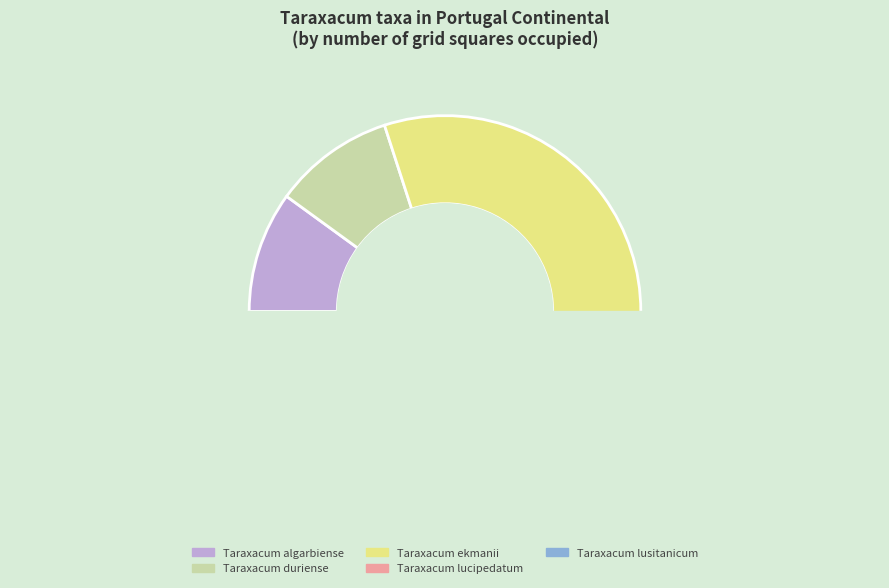

True or false: Taraxacum duriense accounts for 25% of the total.

False